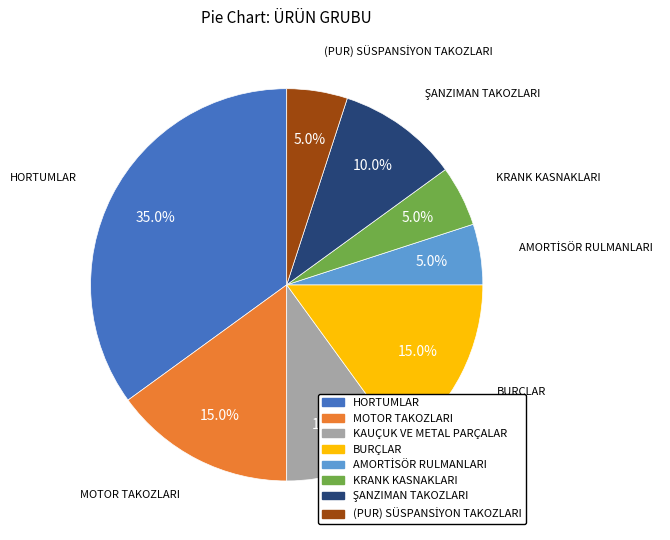

Between KRANK KASNAKLARI and MOTOR TAKOZLARI, which is larger?

MOTOR TAKOZLARI